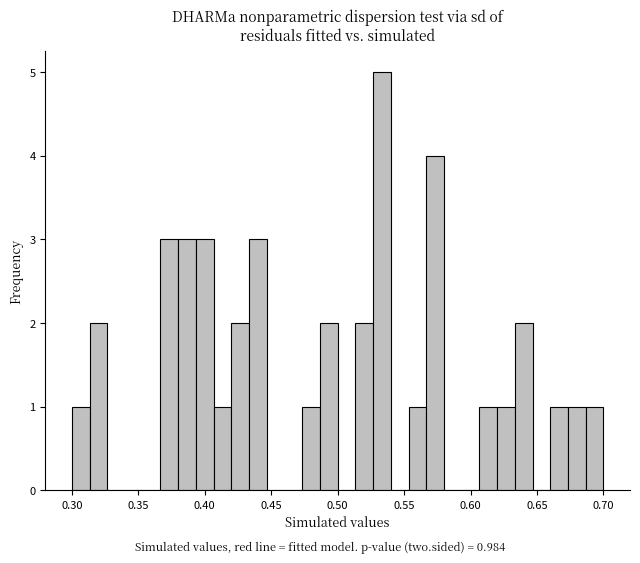

Around what value on the x-axis is the tallest bar? Give the approximate position of its centre, as read against the axis.

0.535